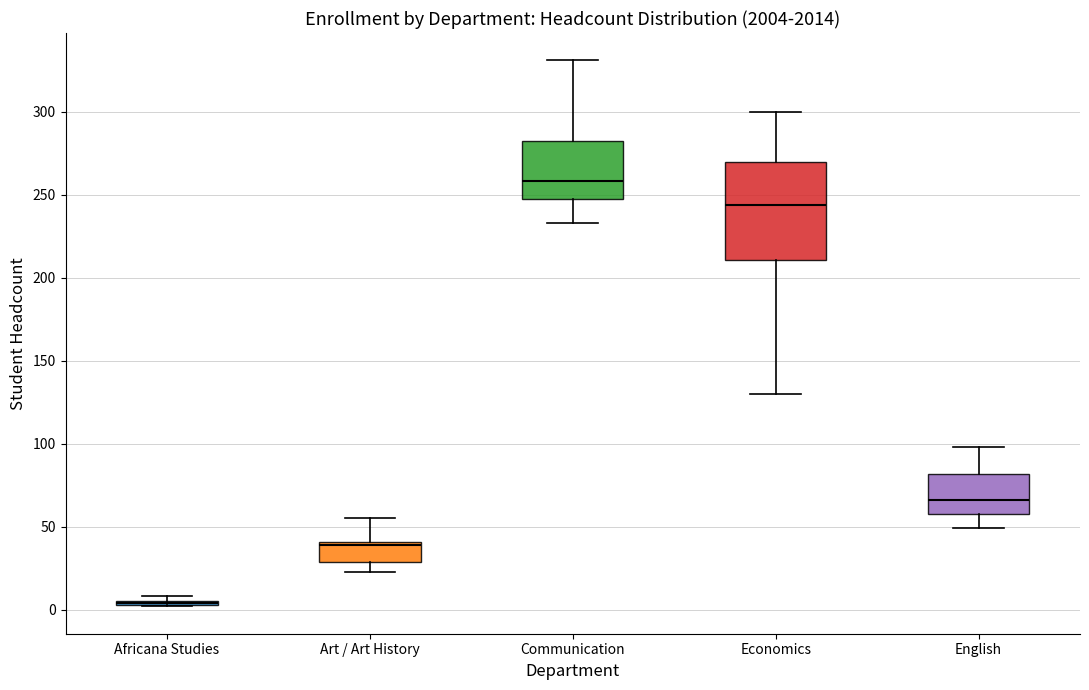

Where does the median line of the box for Communication sit on the y-axis? The values are not printed on the chart, so give them approximately, as read against the axis.

260